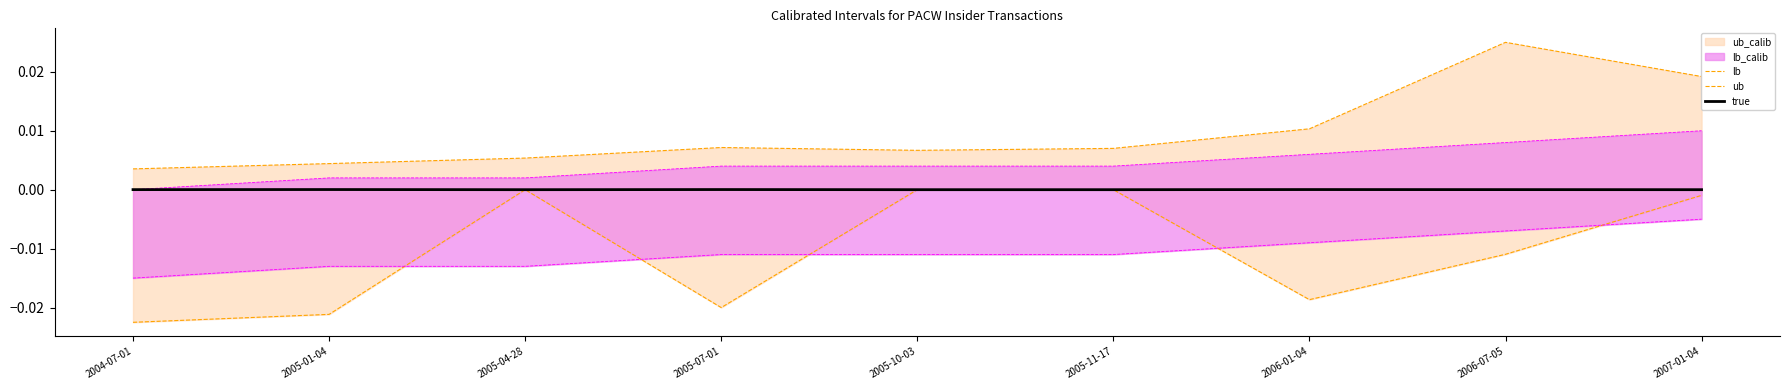

In true, how many points are lower than both neighbors (excluding endpoints)?

1